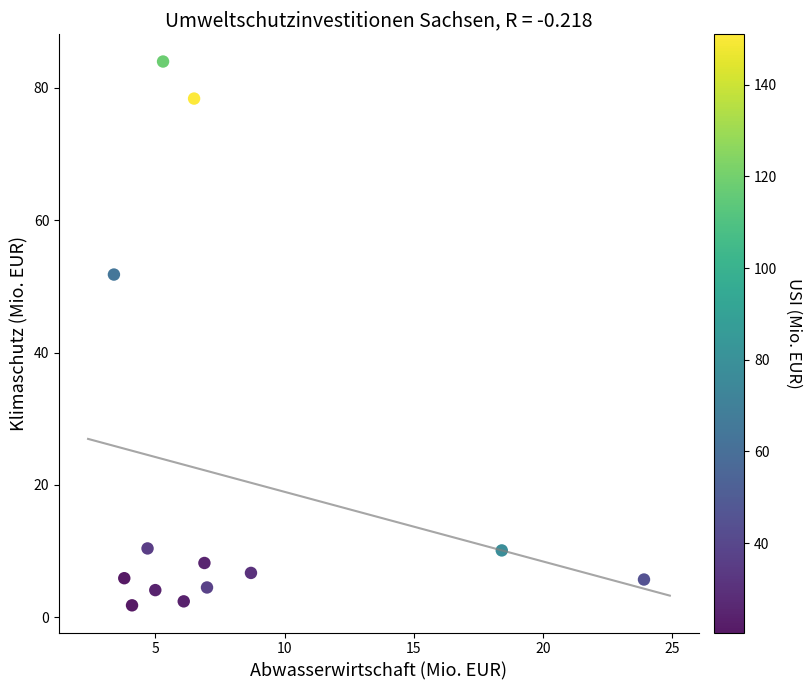

What Y value in the scatter plot is closest to 42?

51.8